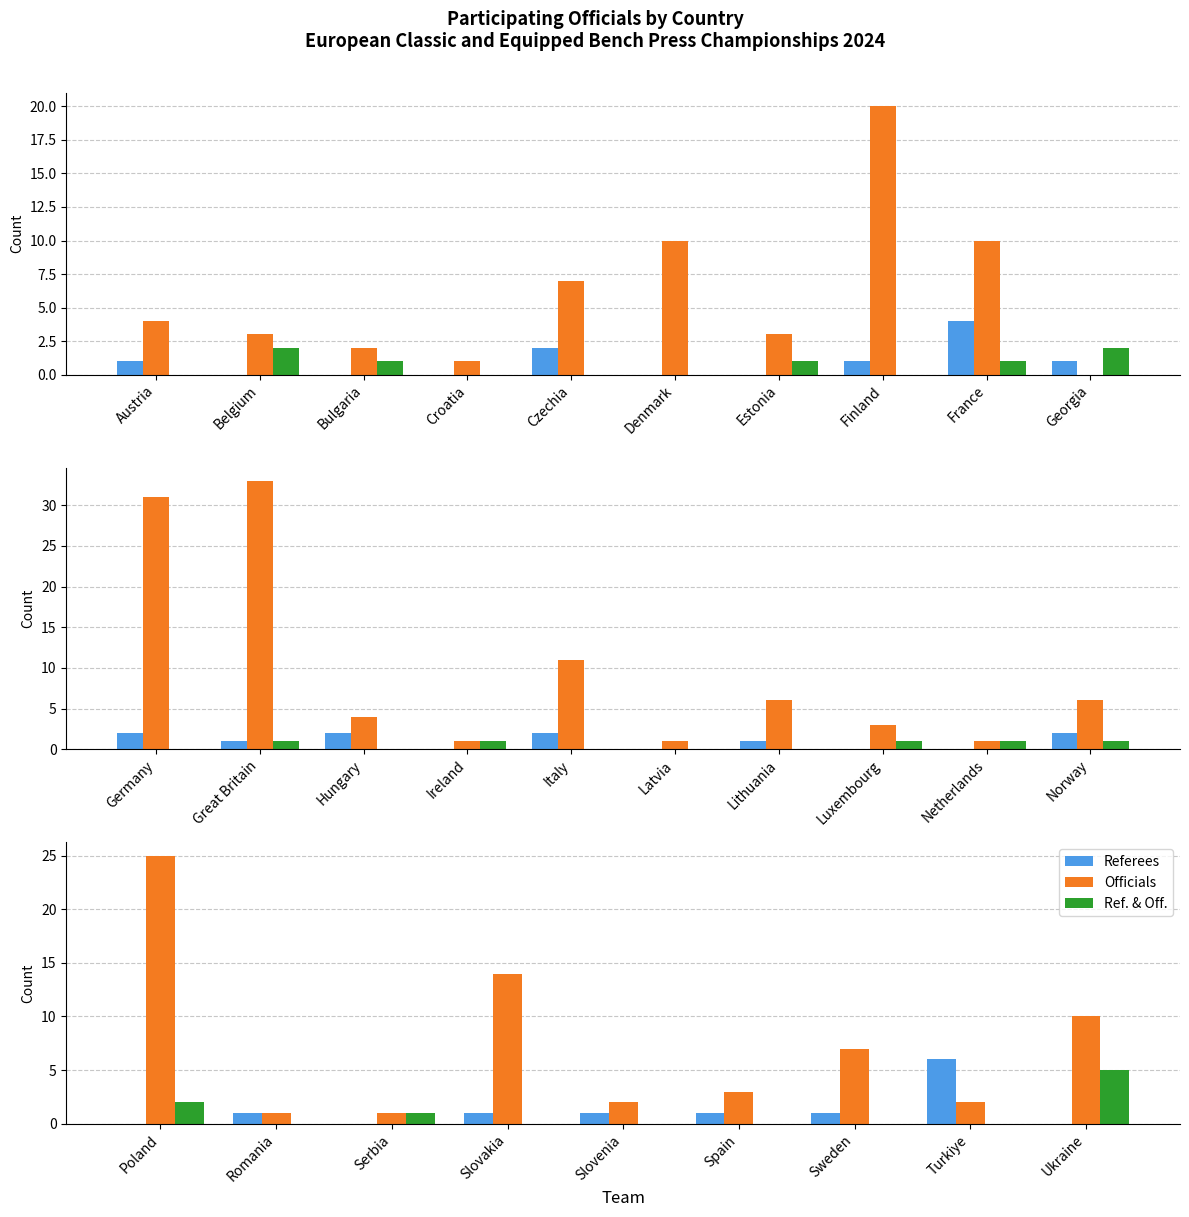

Which series has the largest total across all categories?

Officials